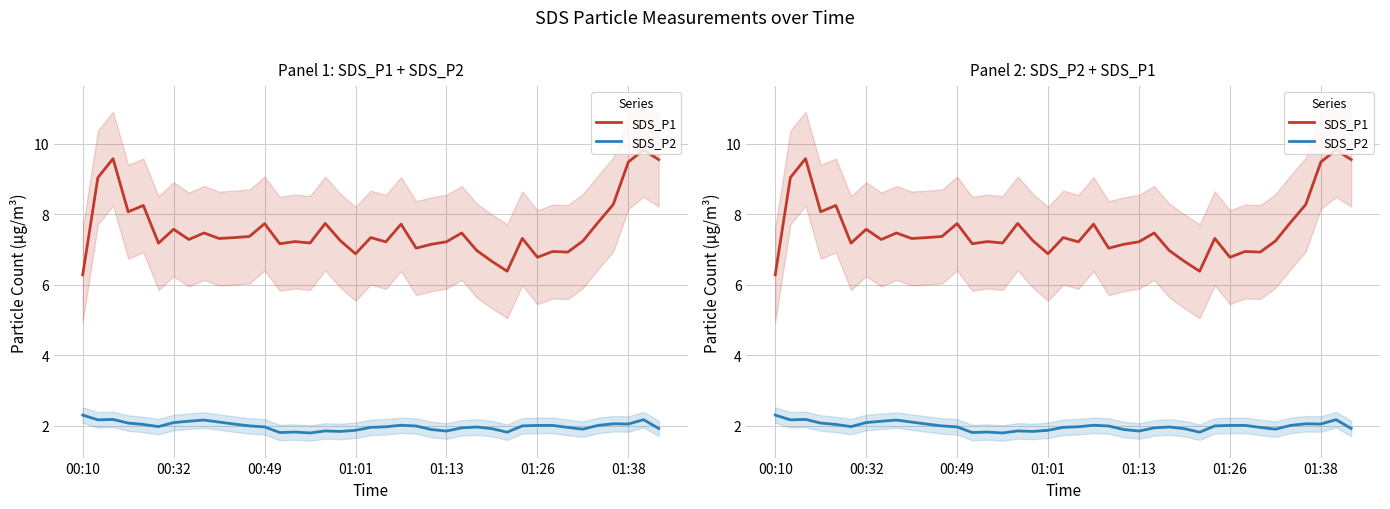

How many interior local valleys does the SDS_P1 series have?

12